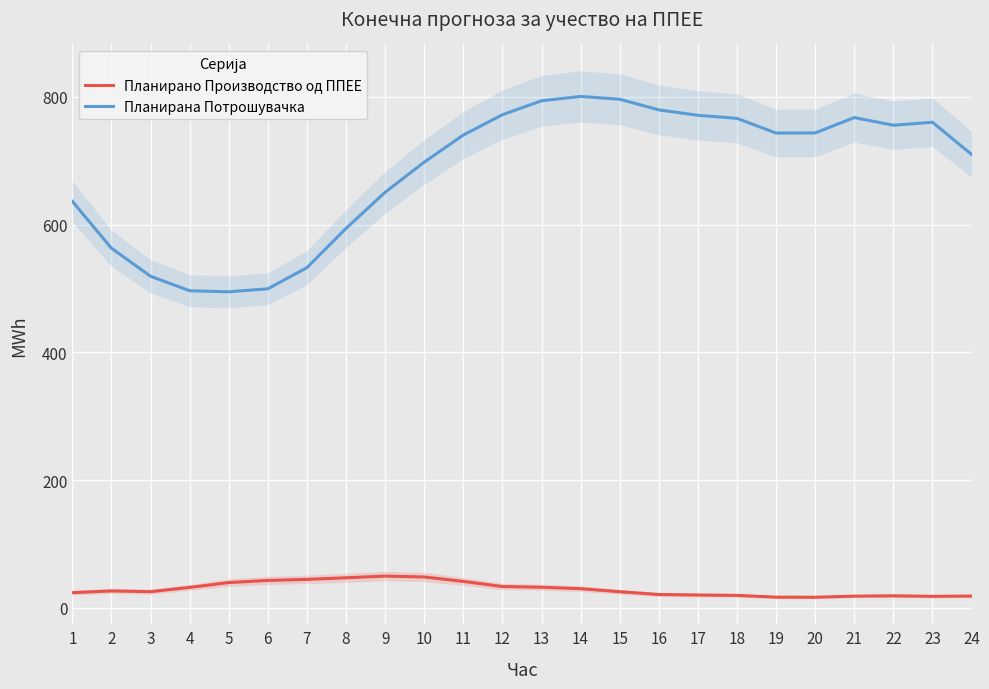

At 12, list the series in order from largest to smallest.

Планирана Потрошувачка, Планирано Производство од ППЕЕ